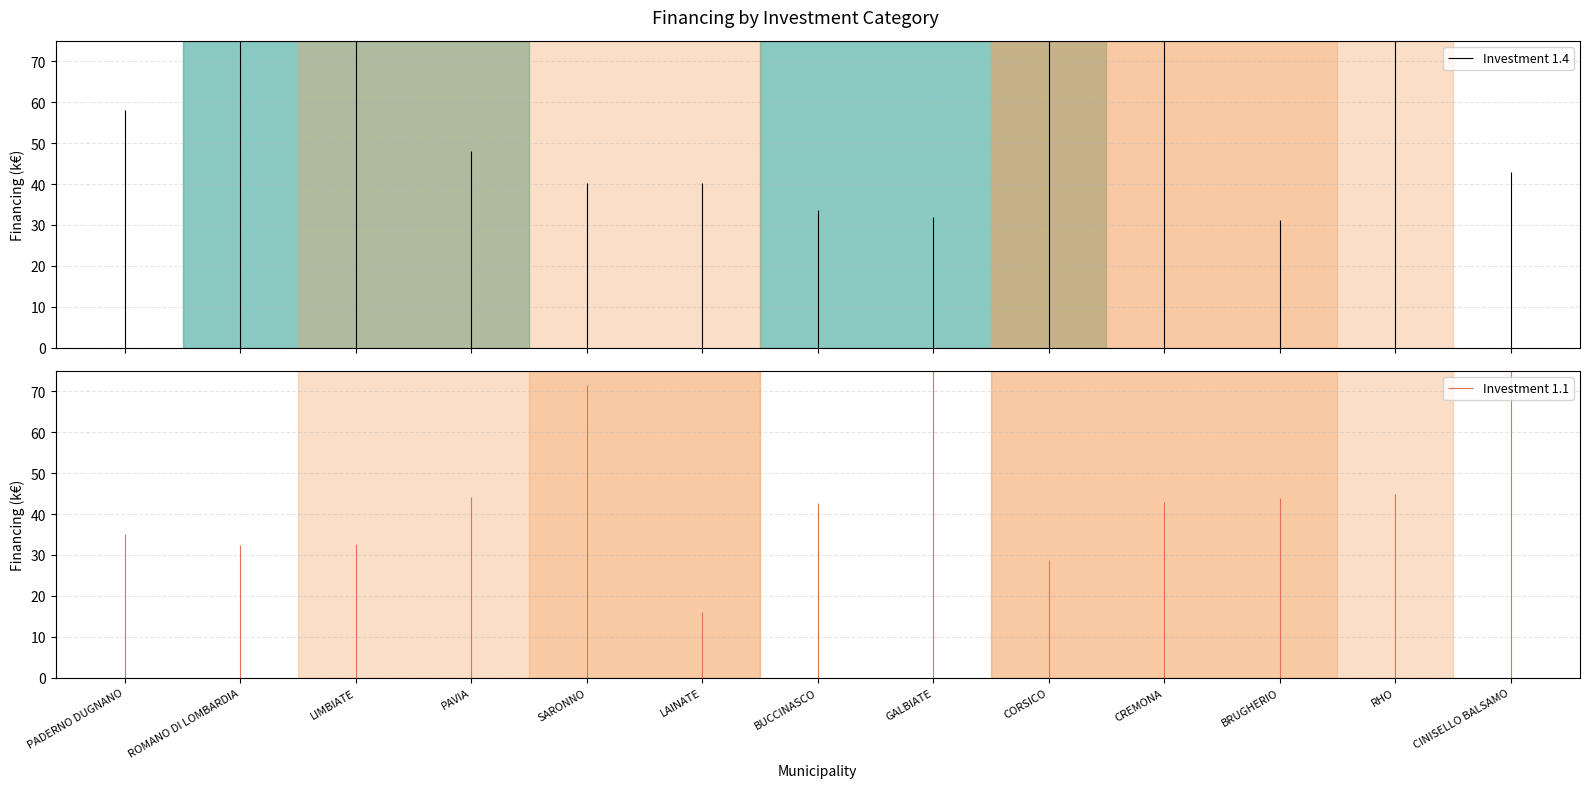

What position from the left is BUCCINASCO?

7